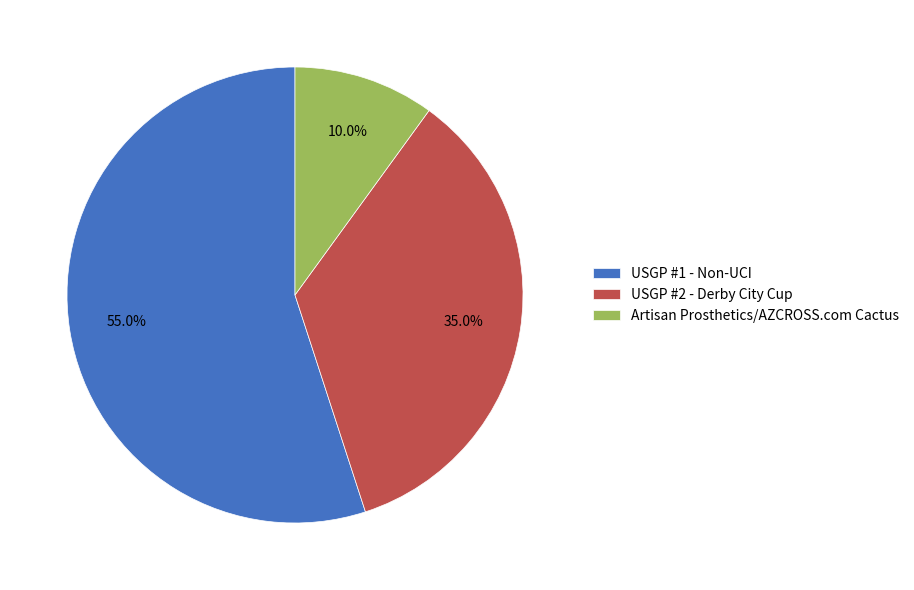

True or false: Artisan Prosthetics/AZCROSS.com Cactus accounts for 1% of the total.

False